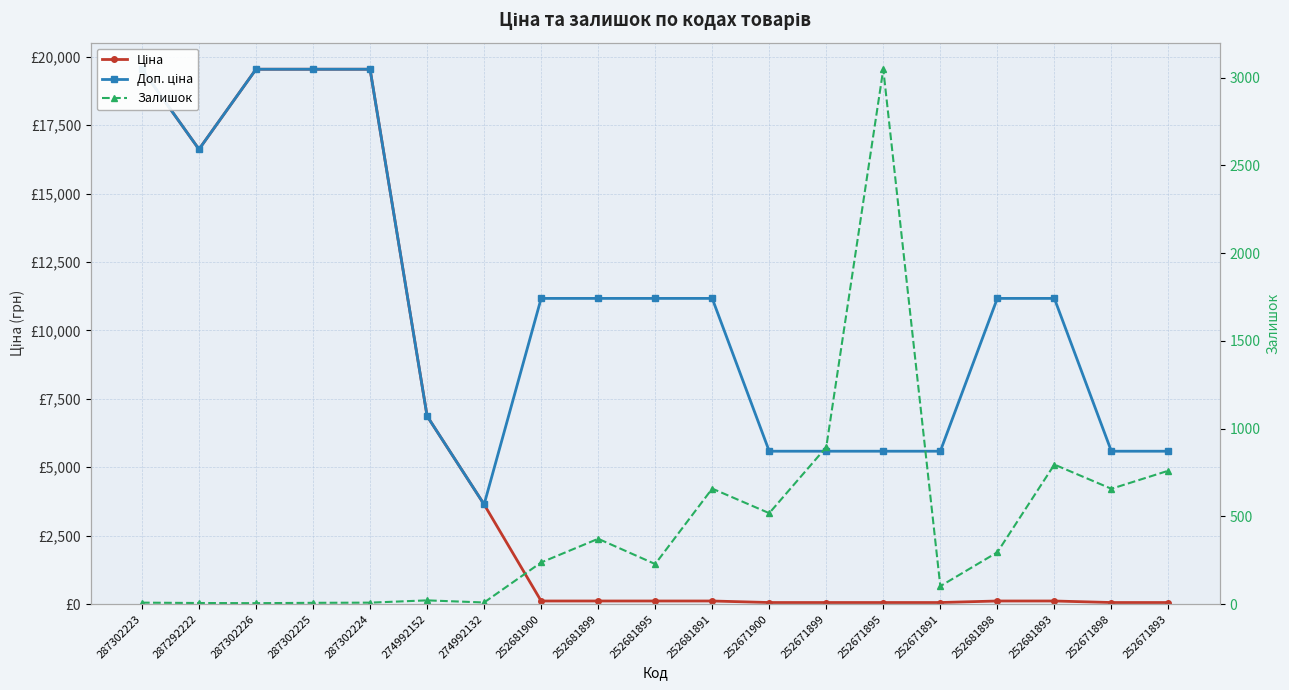

True or false: Доп. ціна and Залишок intersect in this chart.

False